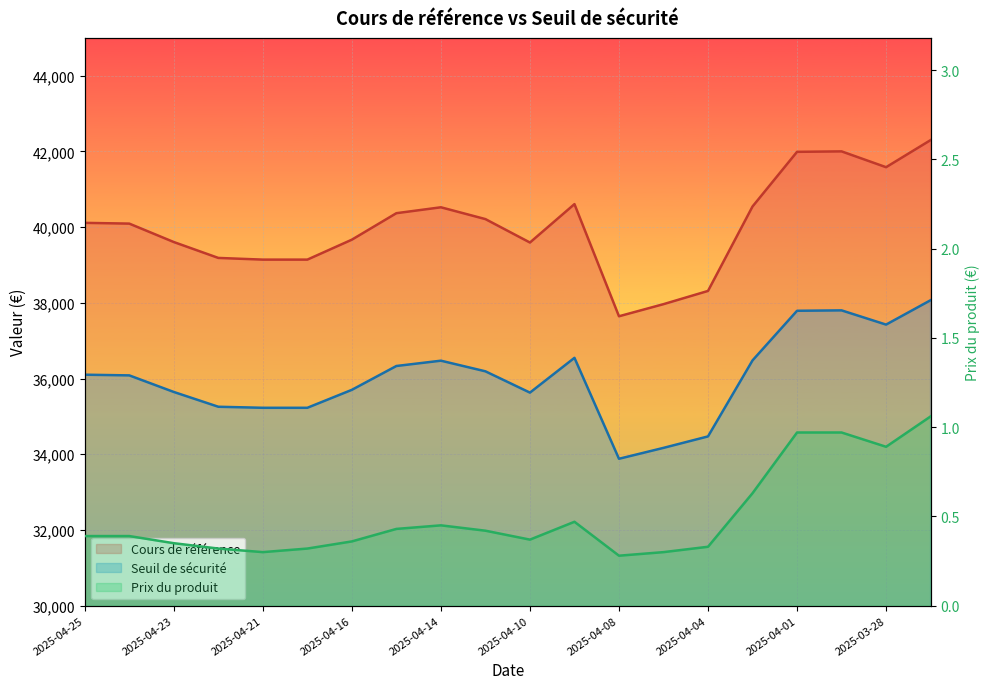

Reading left to right, extract all data points from this chart.

Cours de référence: 2025-04-25=40113.5	2025-04-24=40093.4	2025-04-23=39606.6	2025-04-22=39187.0	2025-04-21=39142.2	2025-04-17=39142.2	2025-04-16=39669.4	2025-04-15=40369.0	2025-04-14=40524.8	2025-04-11=40212.7	2025-04-10=39593.7	2025-04-09=40608.4	2025-04-08=37645.6	2025-04-07=37965.6	2025-04-04=38314.9	2025-04-03=40545.9	2025-04-01=41990.0	2025-03-31=42001.8	2025-03-28=41583.9	2025-03-27=42299.7
Seuil de sécurité: 2025-04-25=36102.2	2025-04-24=36084.1	2025-04-23=35645.9	2025-04-22=35255.4	2025-04-21=35228.0	2025-04-17=35228.0	2025-04-16=35702.5	2025-04-15=36332.1	2025-04-14=36472.3	2025-04-11=36191.4	2025-04-10=35628.6	2025-04-09=36547.6	2025-04-08=33881.0	2025-04-07=34169.0	2025-04-04=34471.8	2025-04-03=36479.7	2025-04-01=37791.0	2025-03-31=37801.6	2025-03-28=37425.5	2025-03-27=38069.7
Prix du produit: 2025-04-25=0.4	2025-04-24=0.4	2025-04-23=0.3	2025-04-22=0.3	2025-04-21=0.3	2025-04-17=0.3	2025-04-16=0.4	2025-04-15=0.4	2025-04-14=0.5	2025-04-11=0.4	2025-04-10=0.4	2025-04-09=0.5	2025-04-08=0.3	2025-04-07=0.3	2025-04-04=0.3	2025-04-03=0.6	2025-04-01=1.0	2025-03-31=1.0	2025-03-28=0.9	2025-03-27=1.1